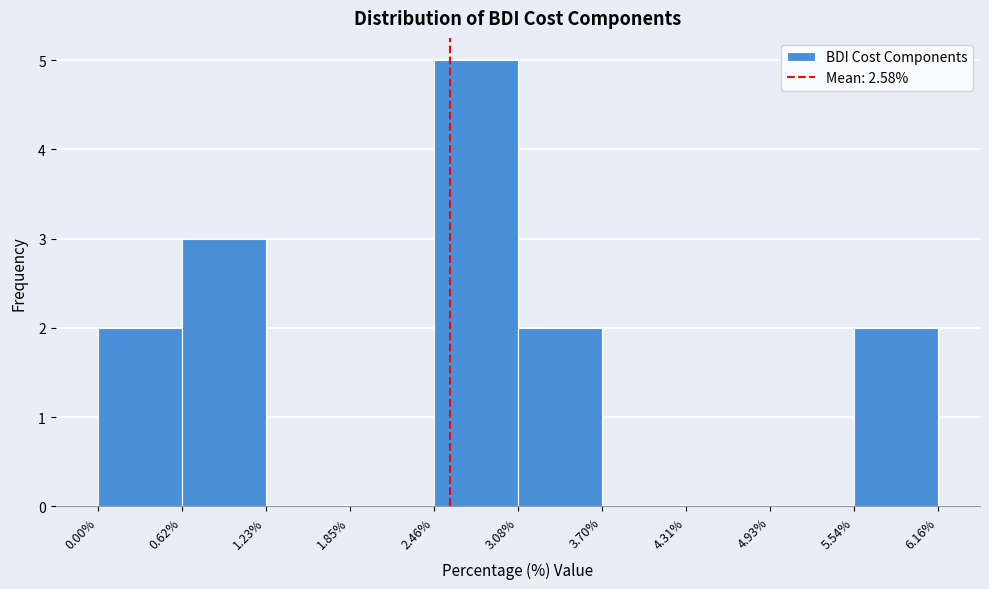

Which range on the x-axis has the tallest bar?

2.46% to 3.08%